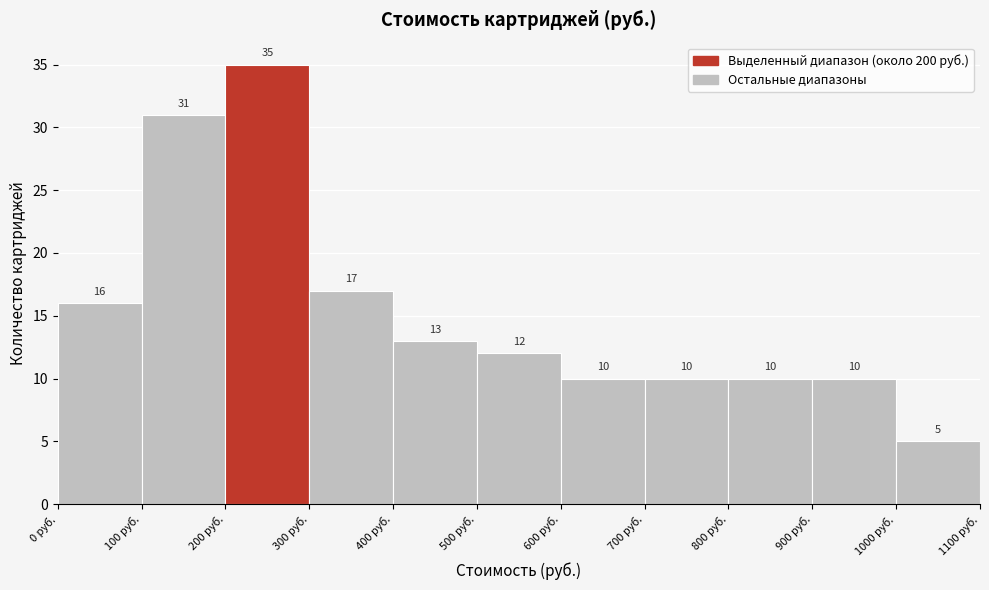

Over which range of the x-axis is the bar tallest?

200 to 300